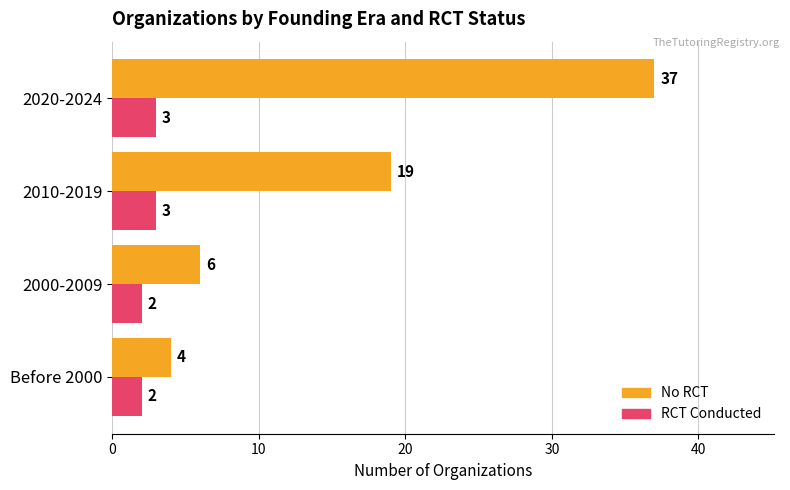

Read the RCT Conducted value at 2010-2019.

3